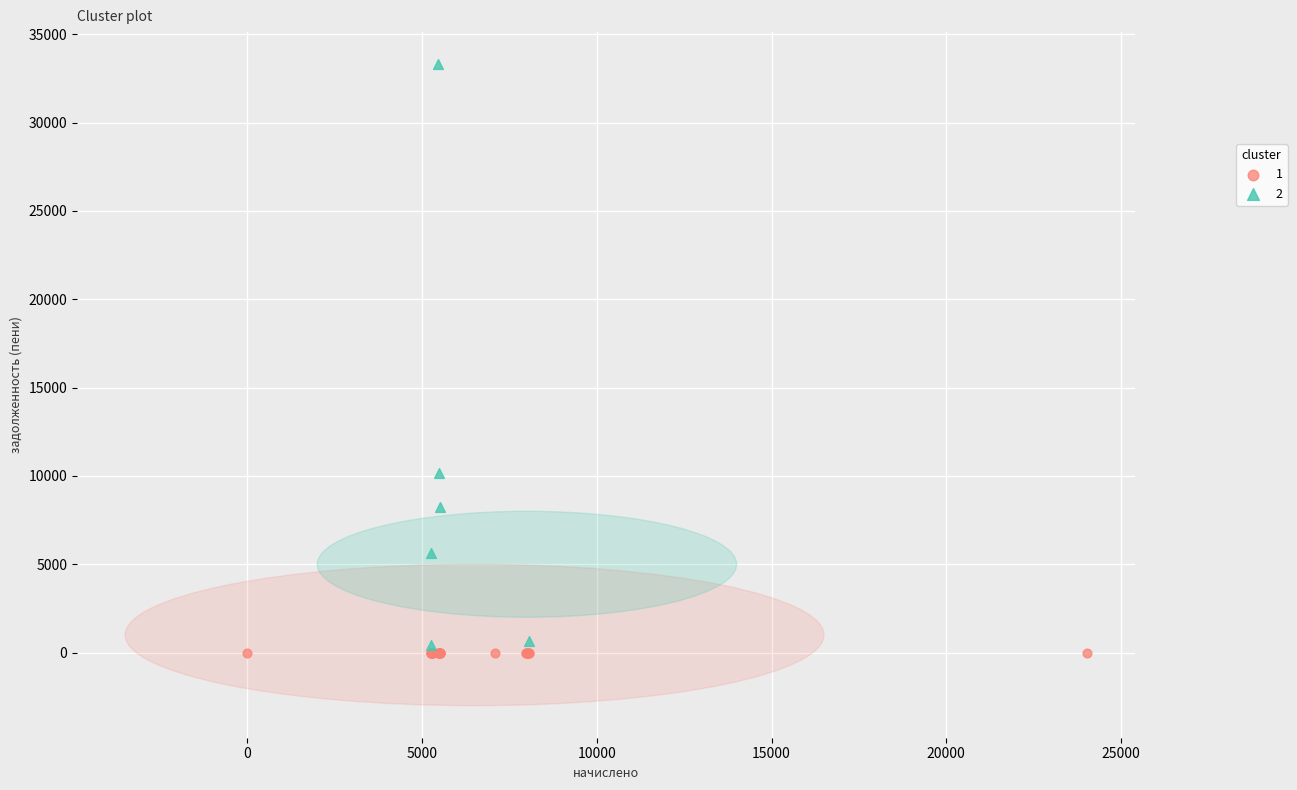

What are all the series names shown in the legend?

1, 2